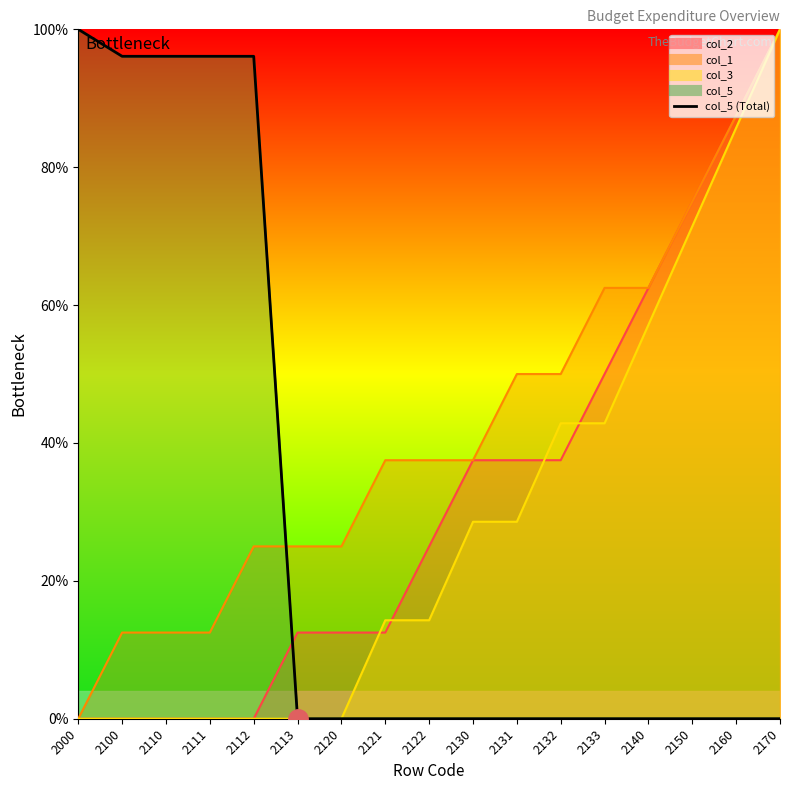

True or false: there are more than 2 points higher than both neighbors.

False